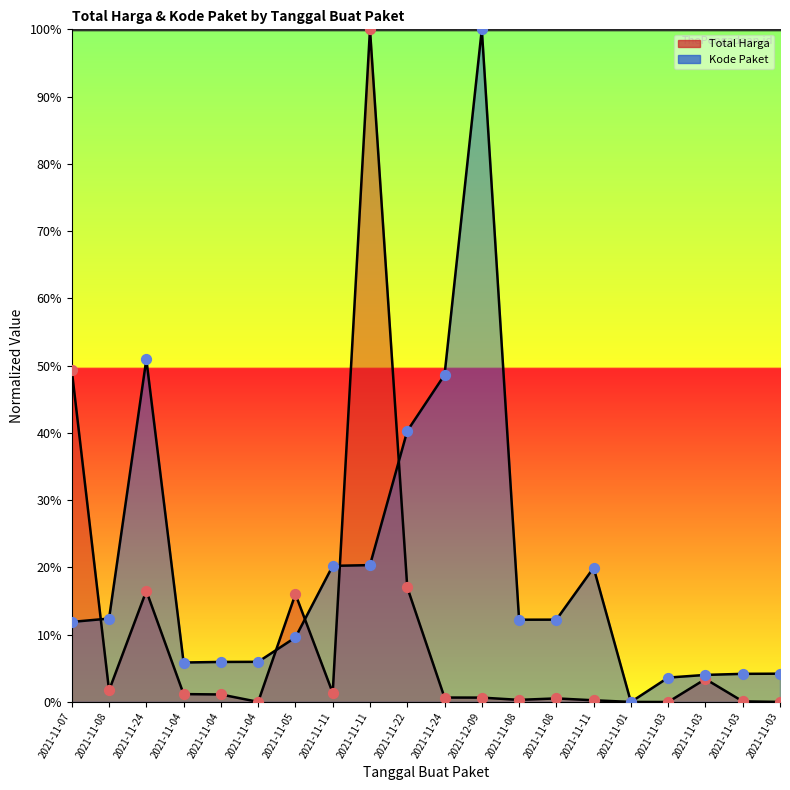

At which category is the sum across all series the highest?

2021-11-11